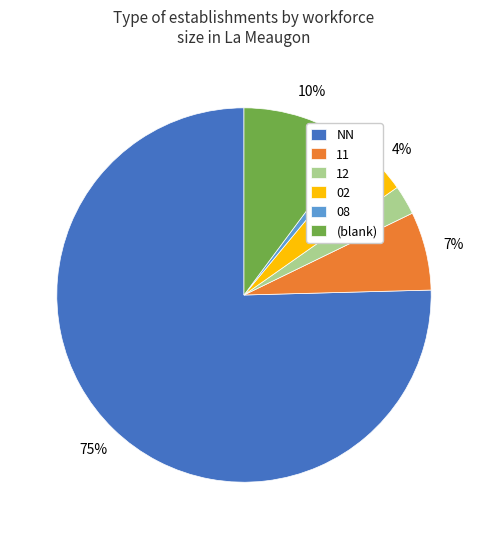

To the nearest percent, what is the difference between the (blank) and 08 slice percentages?

9%